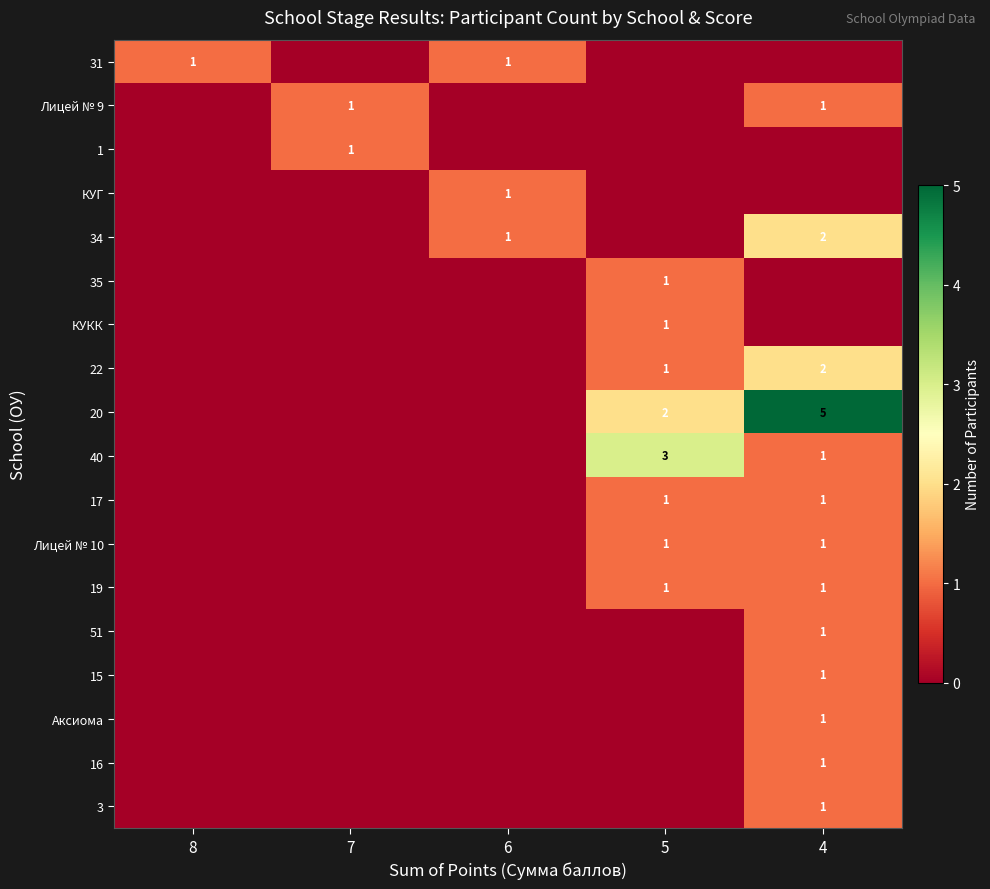

True or false: 31 has a value of 1 at 6.

True